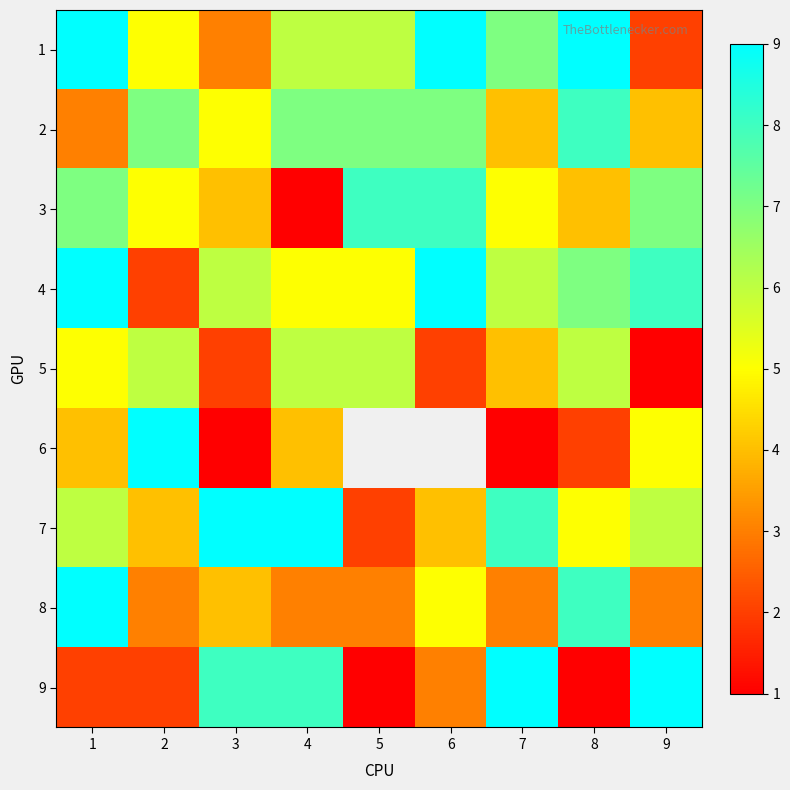

What is the average value of the 3 series?

5.4